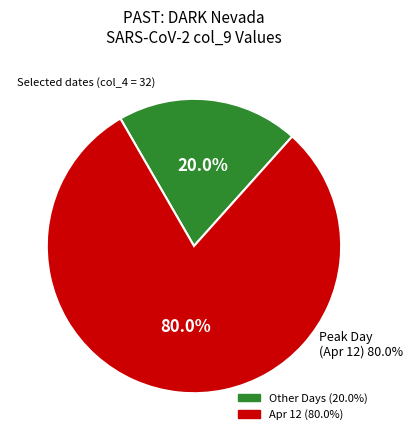

True or false: 32 accounts for 3% of the total.

True